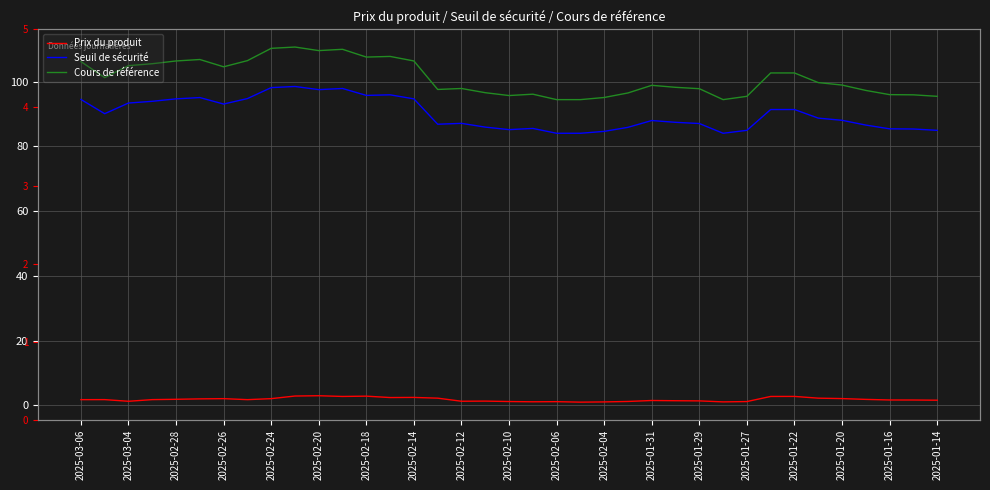

How many distinct data groups are displayed?

3